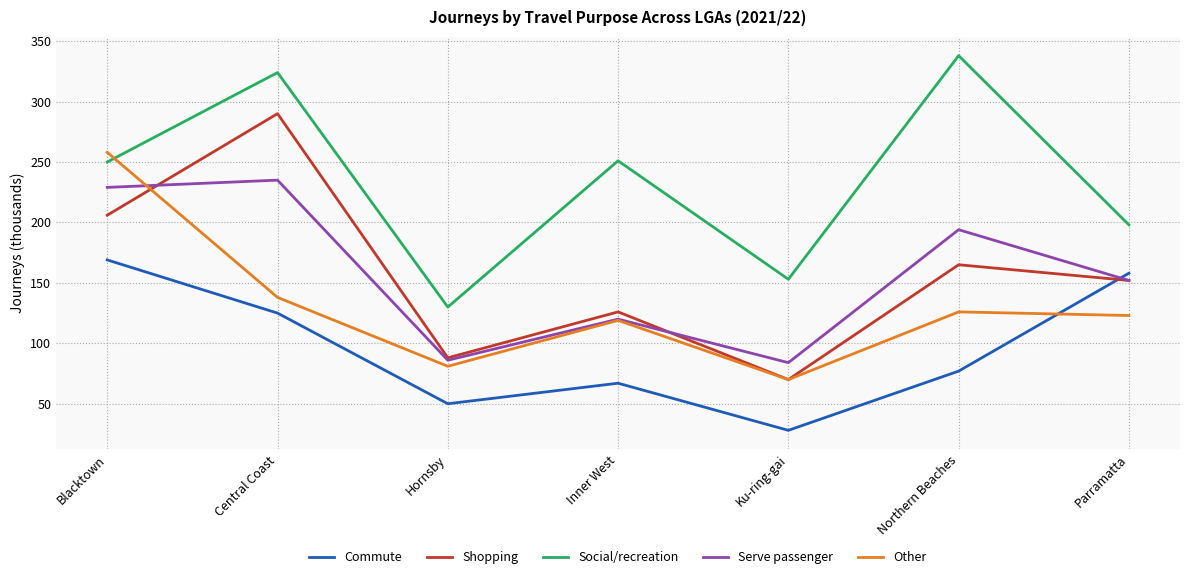

Between which two adjacent categories do Commute and Serve passenger first intersect?

Northern Beaches and Parramatta